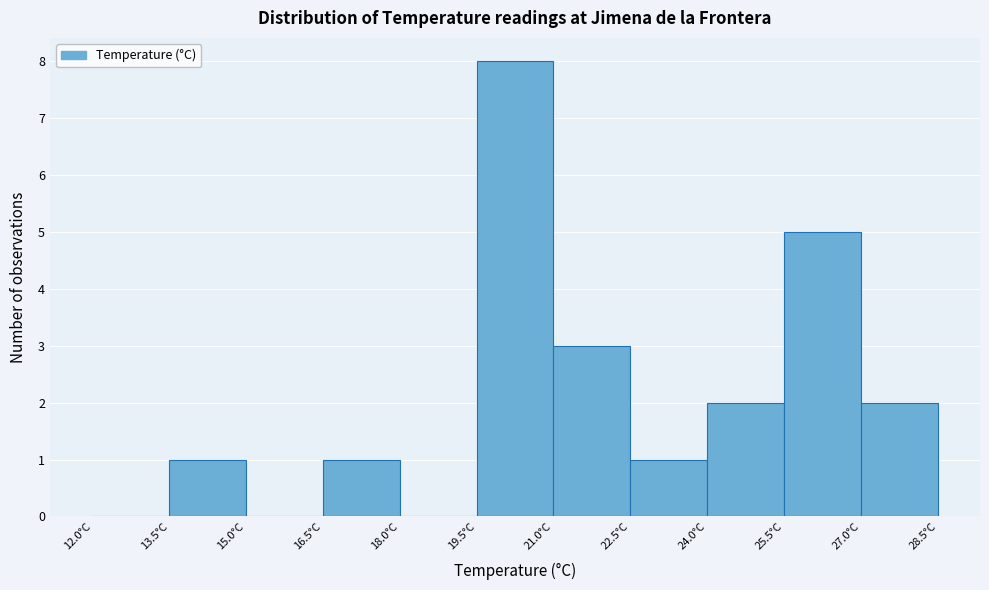

Reading left to right, transcribe this chart: for each bar, give the range it covers on the x-axis and its height. Neither the bar edges nor the heights are printed on the chart, so give them approximately, as read against the axes.

12.0 to 13.5: 0
13.5 to 15.0: 1
15.0 to 16.5: 0
16.5 to 18.0: 1
18.0 to 19.5: 0
19.5 to 21.0: 8
21.0 to 22.5: 3
22.5 to 24.0: 1
24.0 to 25.5: 2
25.5 to 27.0: 5
27.0 to 28.5: 2